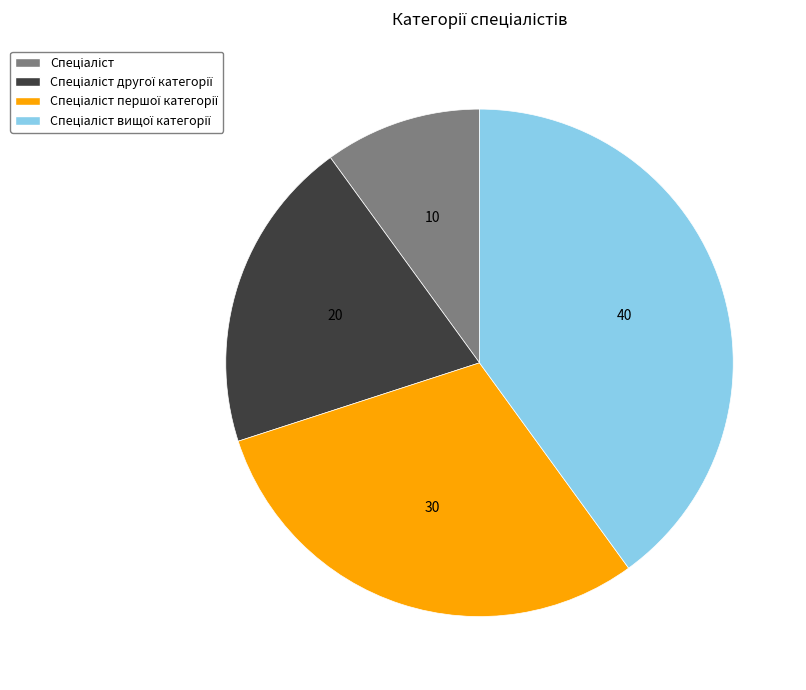

Is there a majority slice in this chart?

No